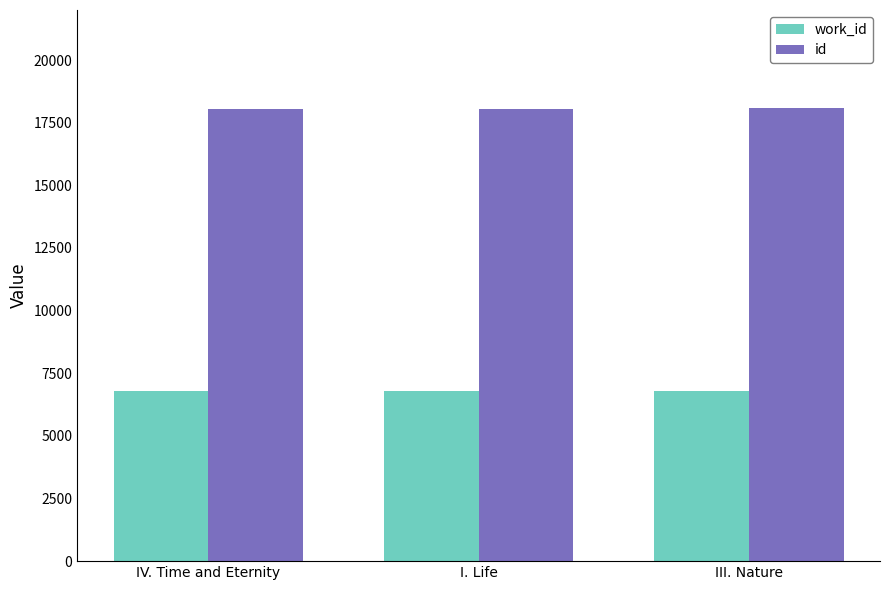

What is the label of the 3rd bar from the left?

III. Nature